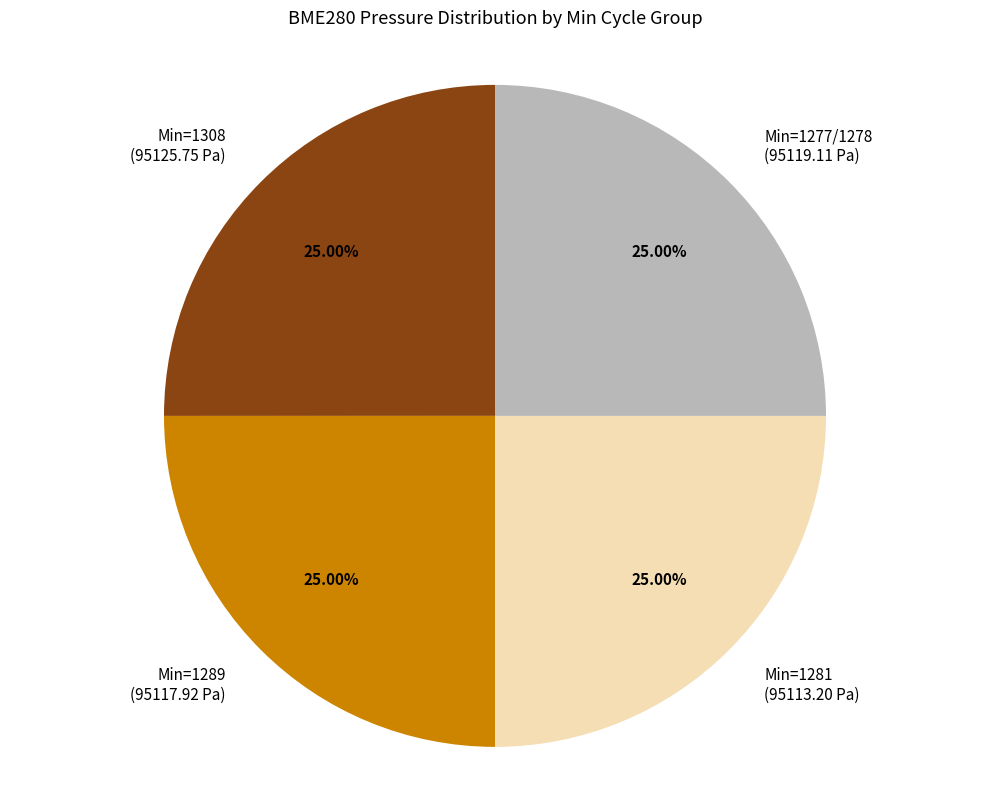

Does any single category account for the majority?

No